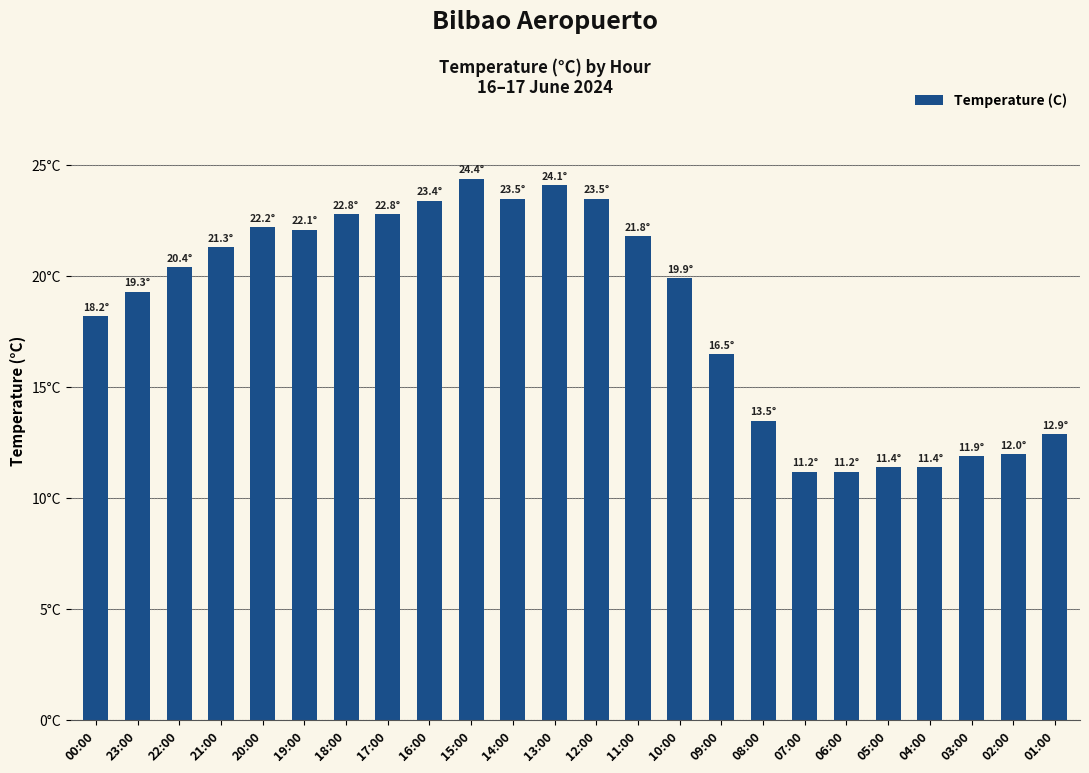

Rank the categories by value from lowest to highest.

07:00, 06:00, 05:00, 04:00, 03:00, 02:00, 01:00, 08:00, 09:00, 00:00, 23:00, 10:00, 22:00, 21:00, 11:00, 19:00, 20:00, 18:00, 17:00, 16:00, 14:00, 12:00, 13:00, 15:00